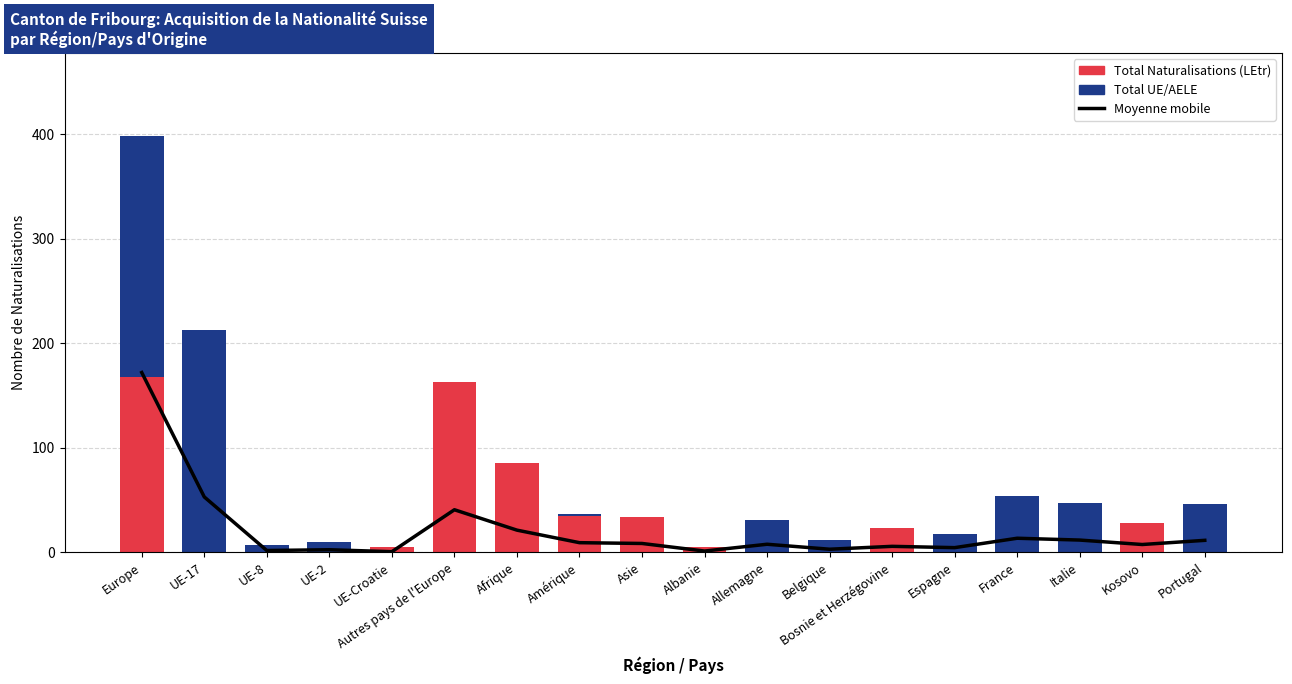

What is the maximum value for Total UE/AELE?

230.0